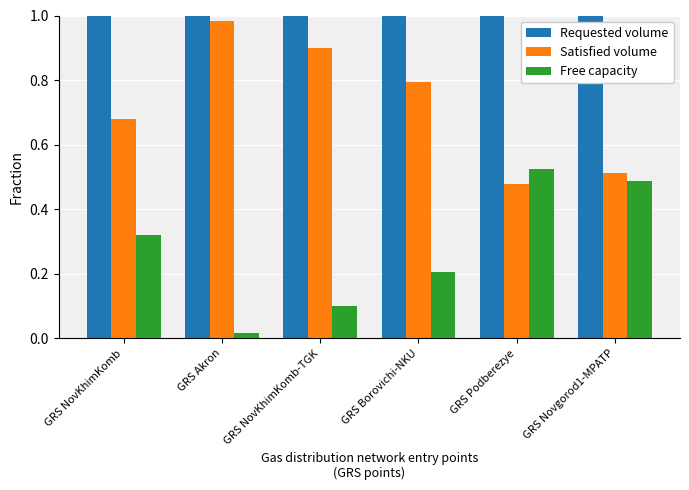

Which series has the largest total across all categories?

Requested volume